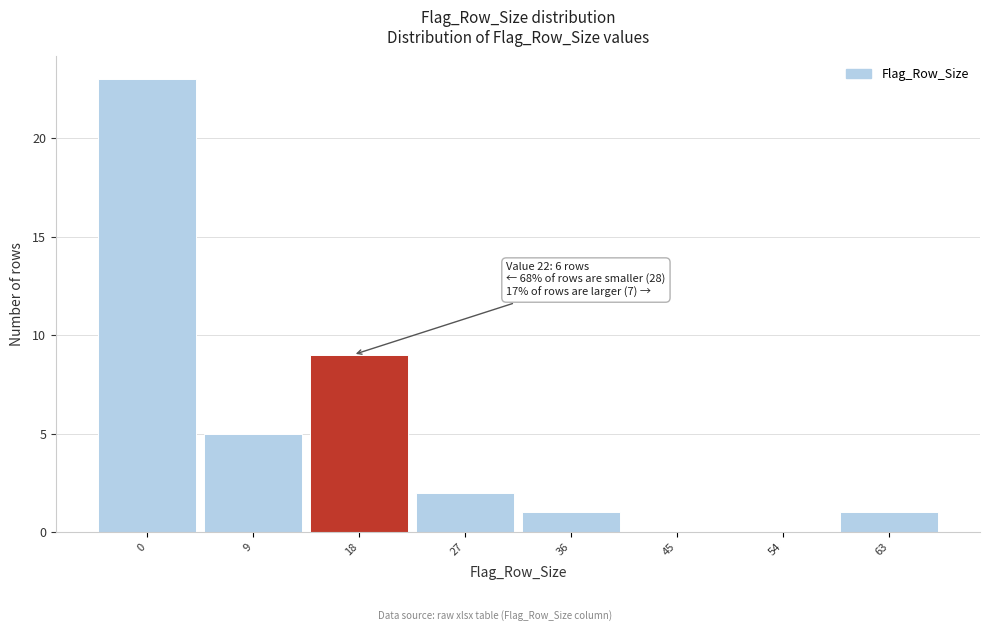

Reading left to right, list all the values displayed in this chart.

0=23	9=5	18=9	27=2	36=1	45=0	54=0	63=1